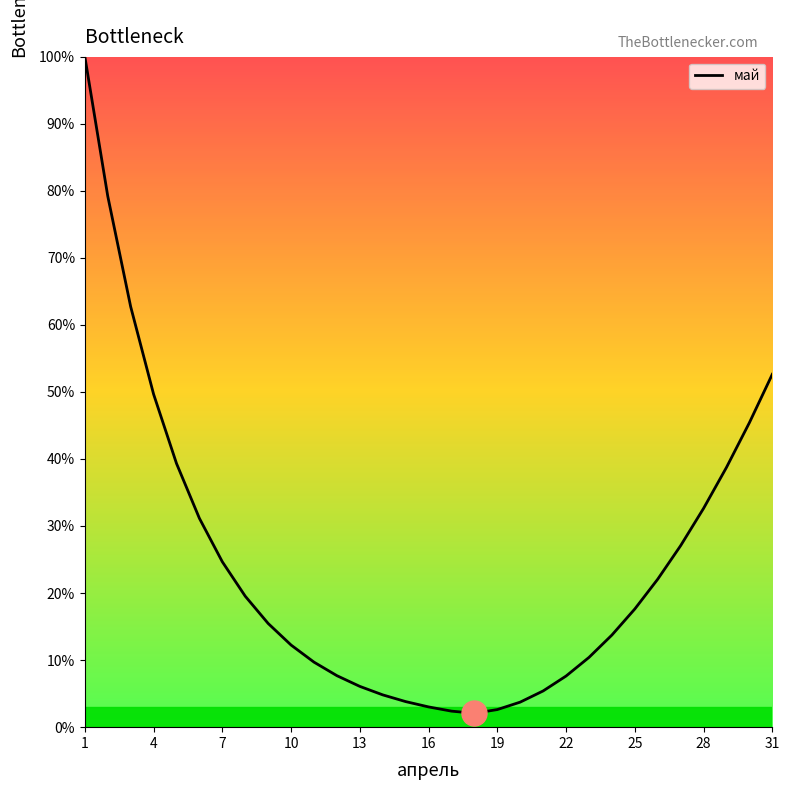

Count the number of categories in the chart.

31